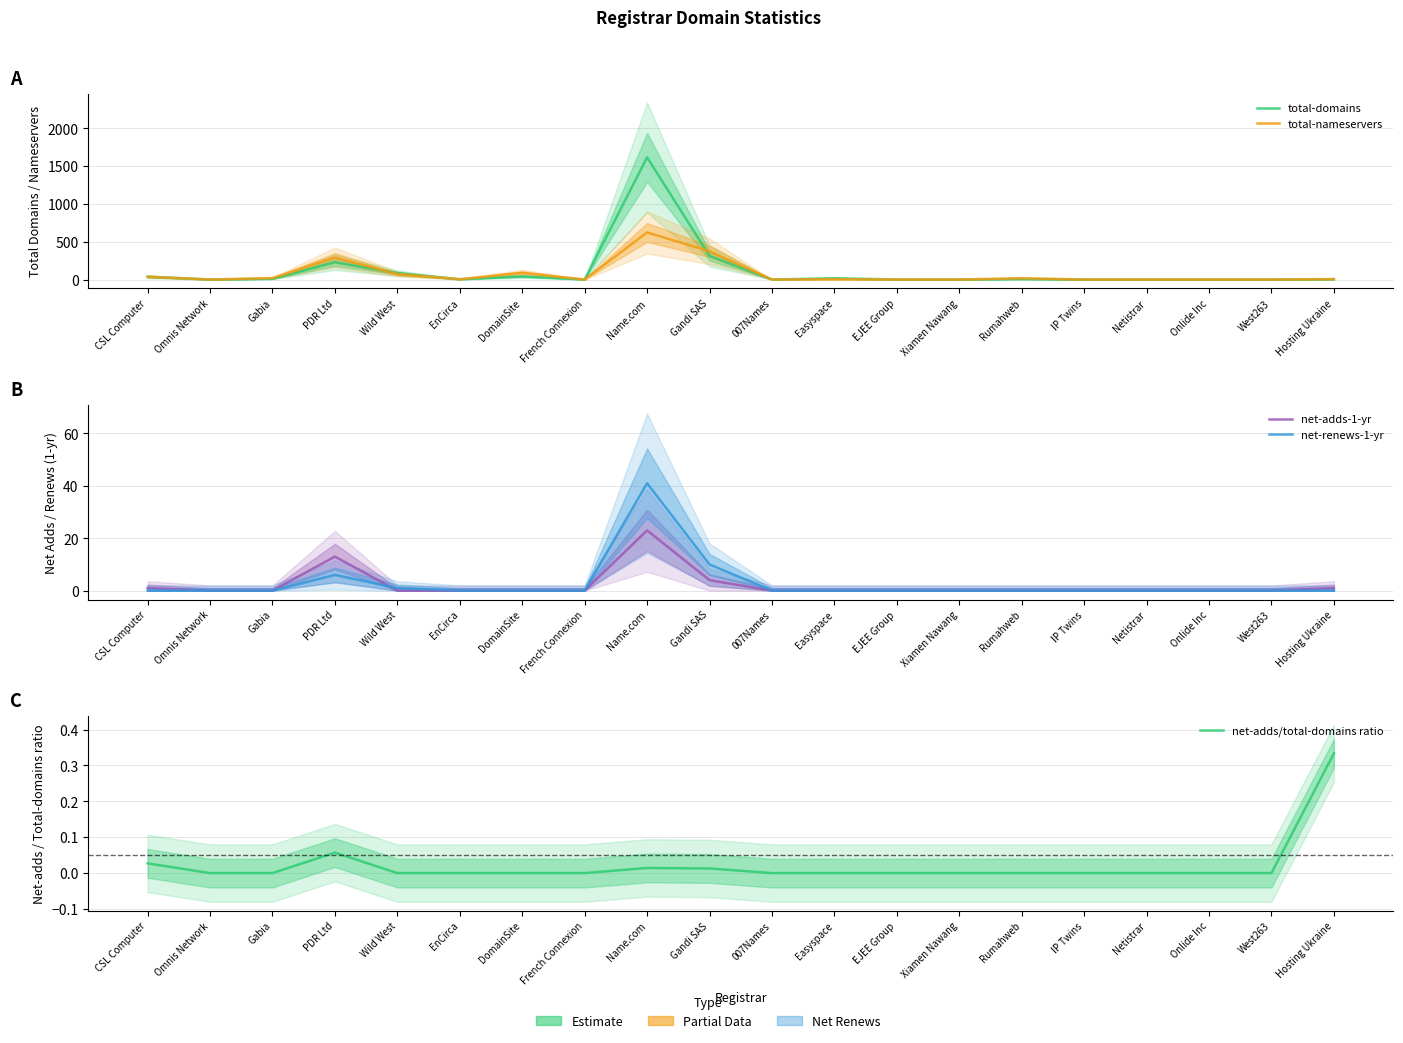

What is the value of the net-adds-1-yr point at the 10th from the left?

4.0